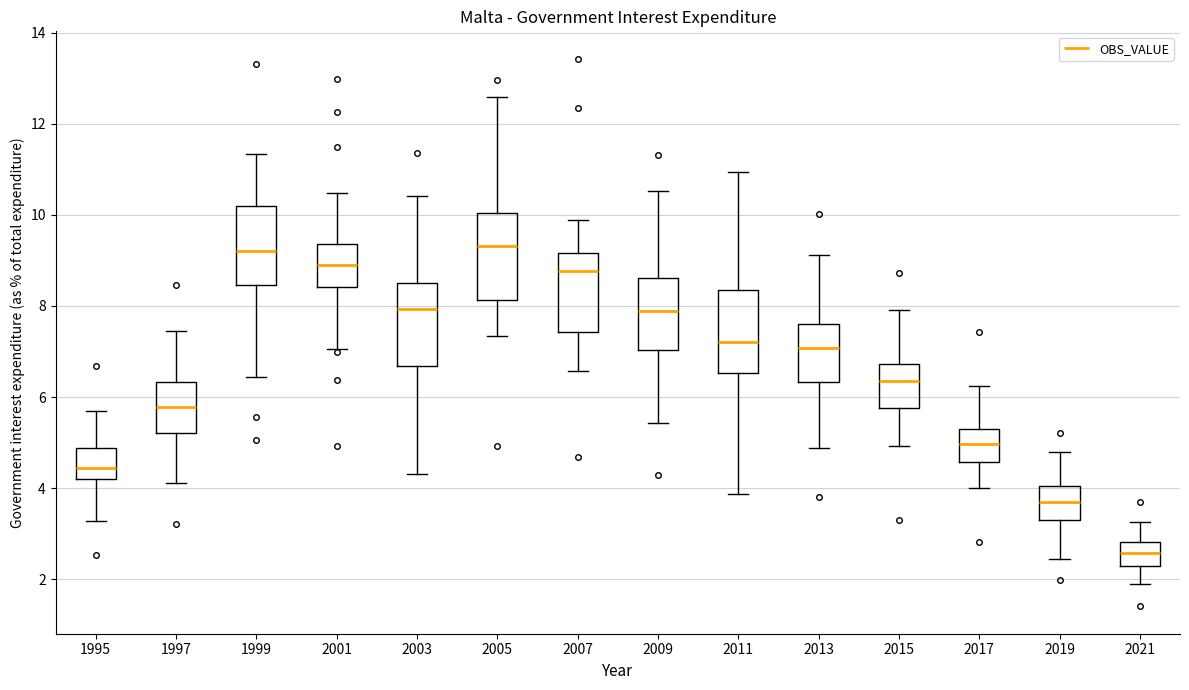

Where is the lower edge of the box at x = 2005 on the y-axis? The values are not printed on the chart, so give them approximately, as read against the axis.

8.2